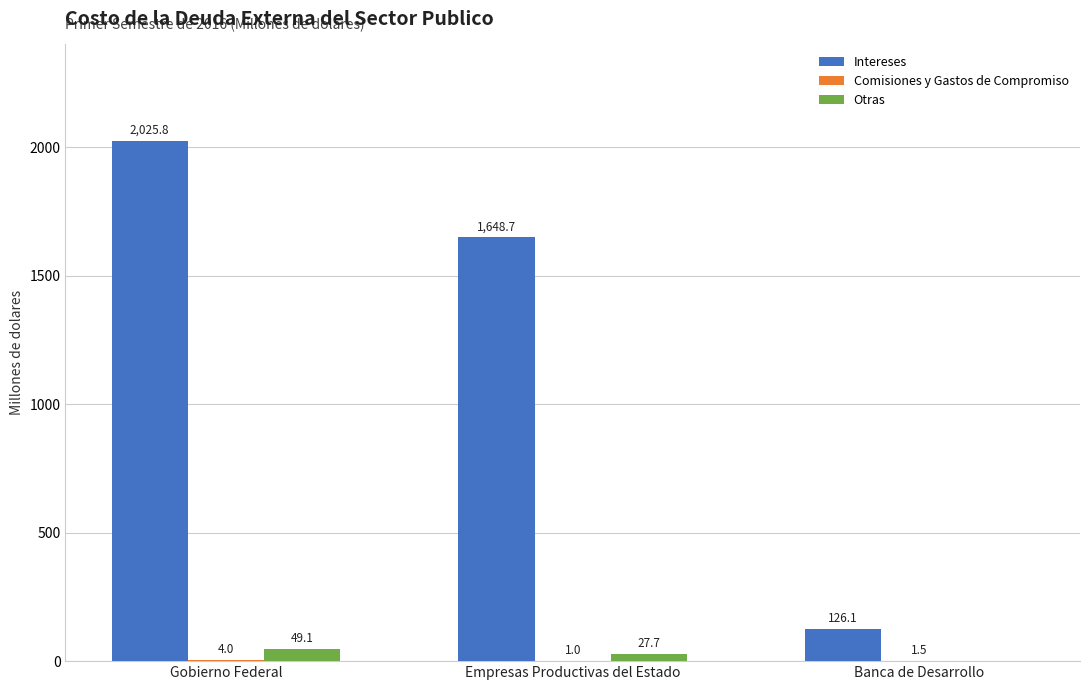

Count the number of data series in this chart.

3